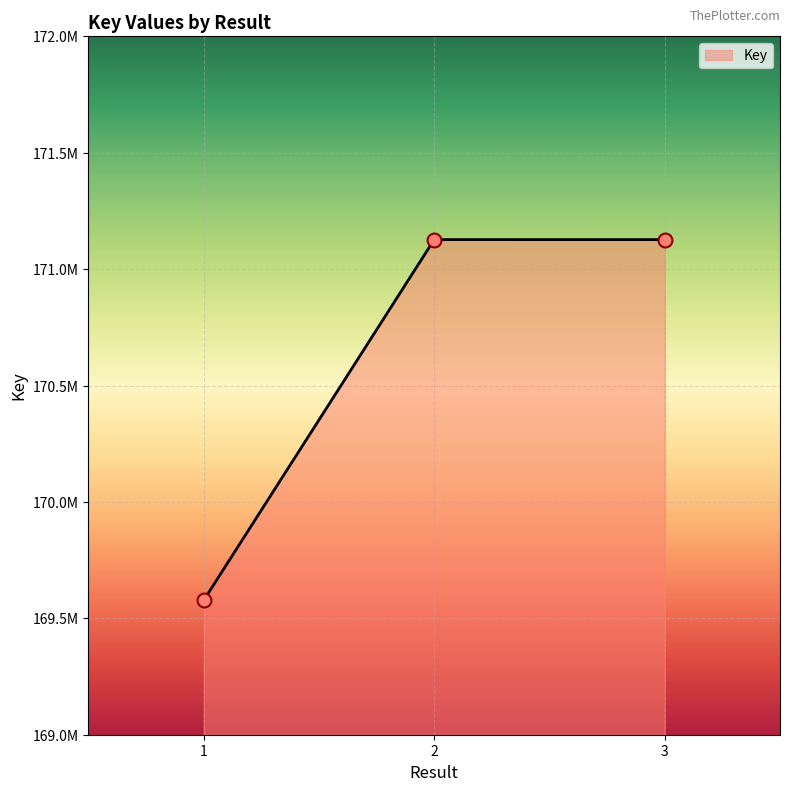

Between 3 and 1, which is larger?

3